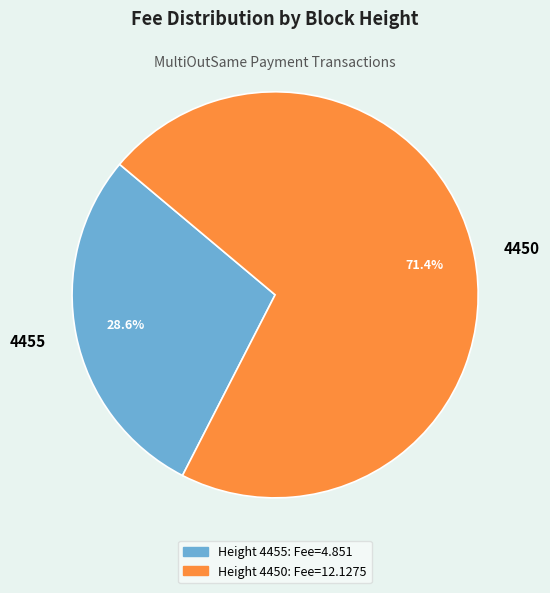

Count the number of slices in the pie.

2